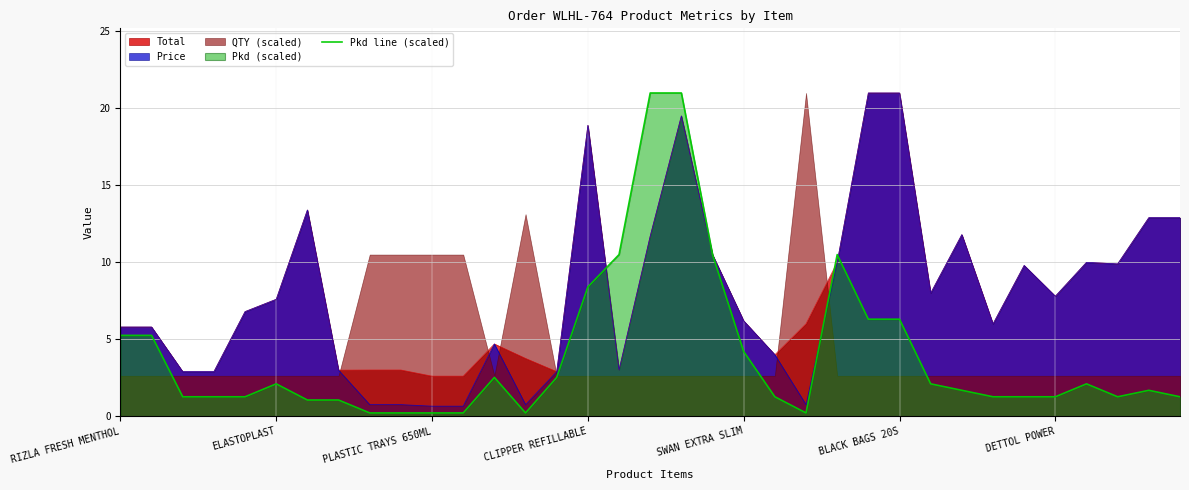

What is the value of the 15th point from the left?

2.5